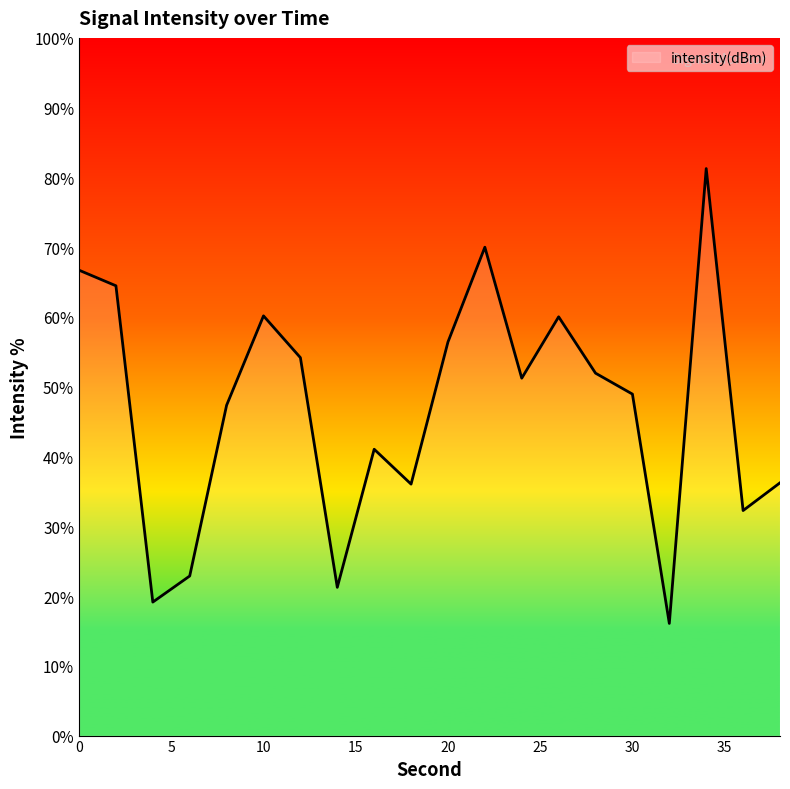

What is the minimum value shown in the chart?

16.1